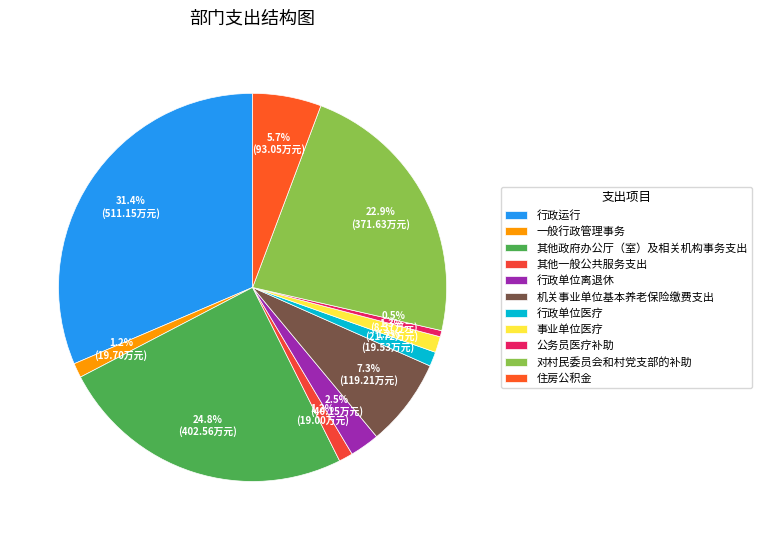

To the nearest percent, what portion does 行政单位离退休 represent?

2%